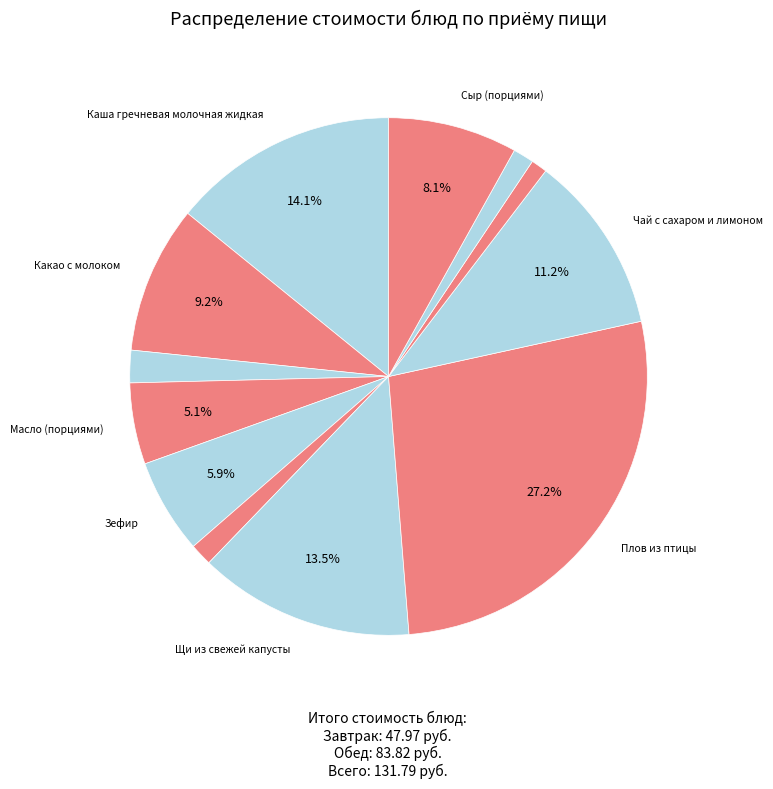

How many slices are in this pie chart?

12